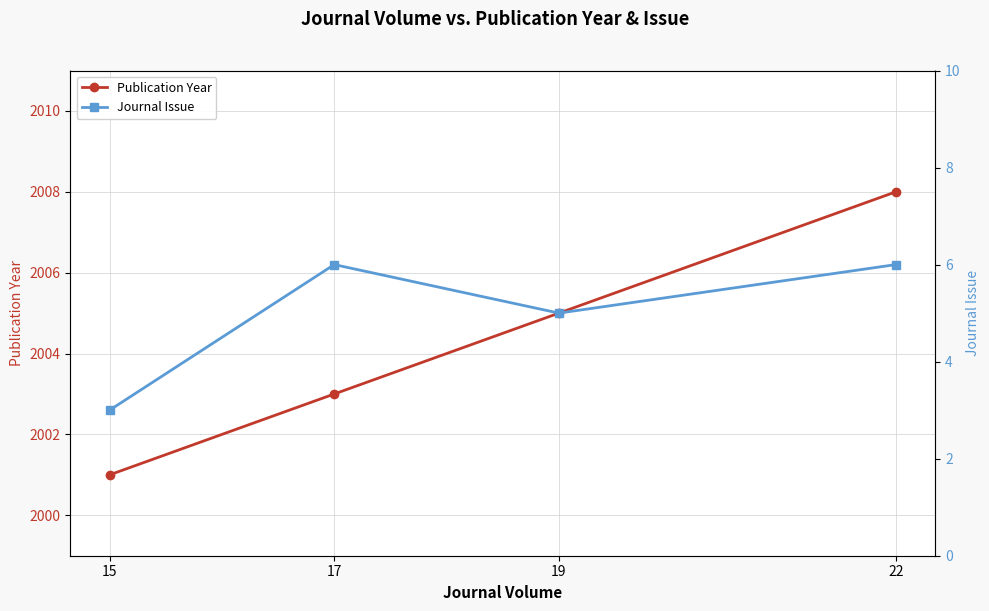

Reading left to right, list all the values displayed in this chart.

Publication Year: 15=2001	17=2003	19=2005	22=2008
Journal Issue: 15=3	17=6	19=5	22=6